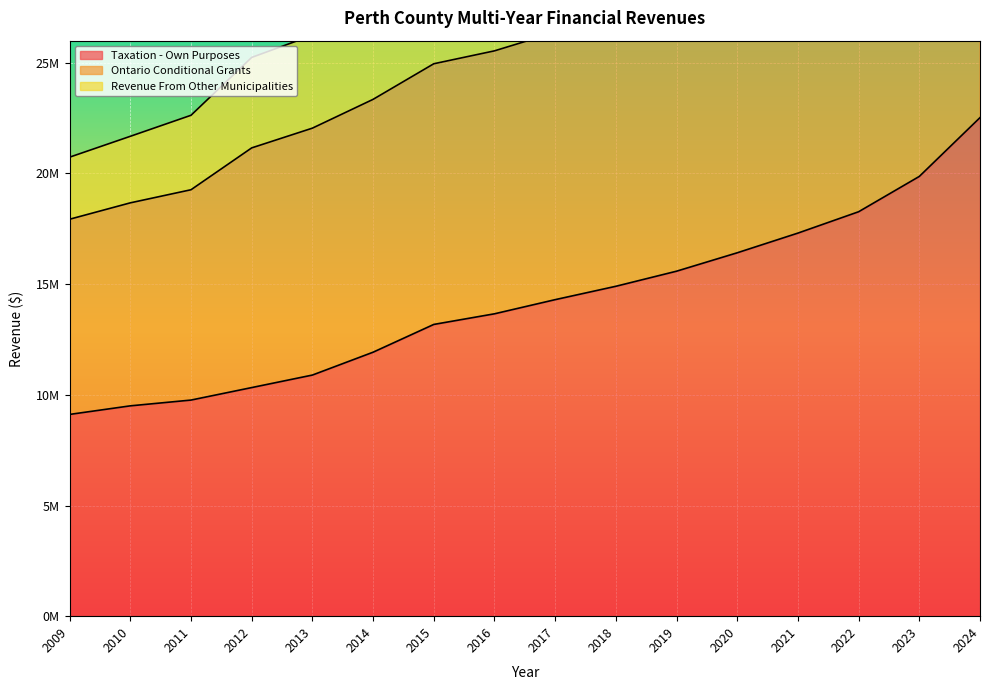

The value of Ontario Conditional Grants at 2009 is 10828928. True or false?

False